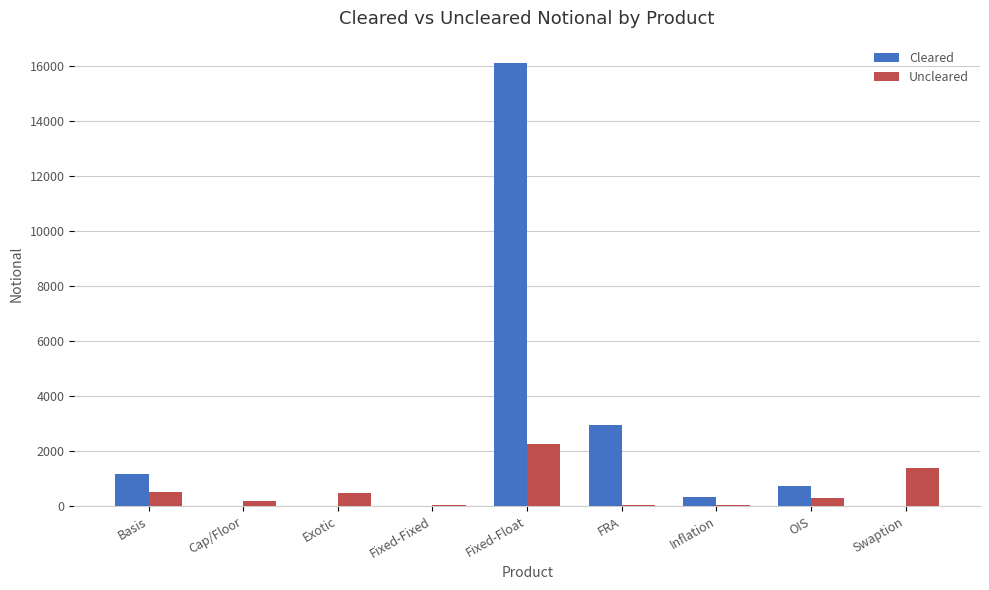

What is the total value across all series at Exotic?

482